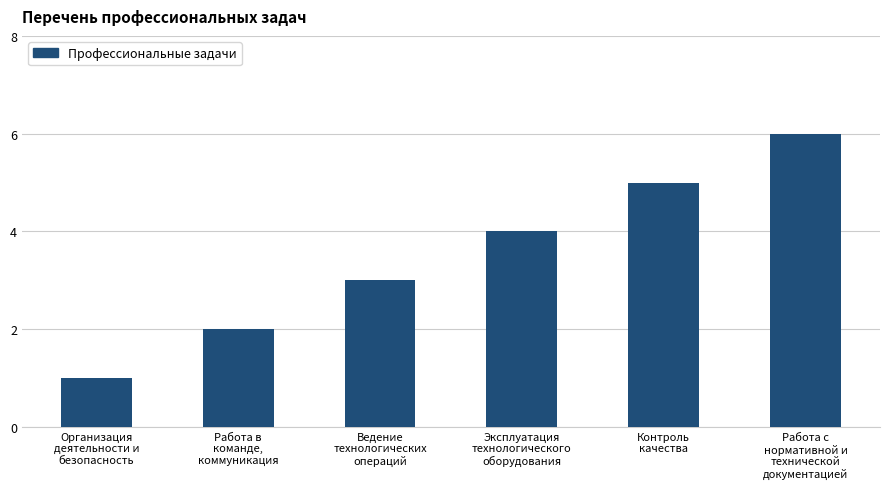

Is it true that the value at Работа в
команде,
коммуникация is 2?

True